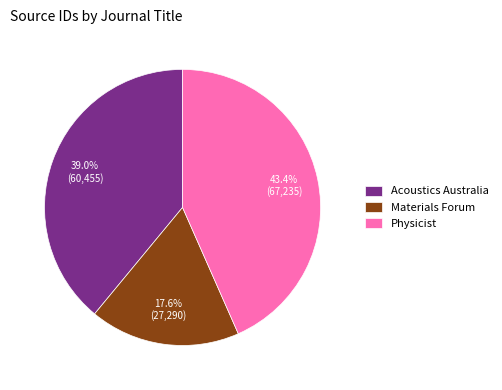

Rank the categories by value from highest to lowest.

Physicist, Acoustics Australia, Materials Forum